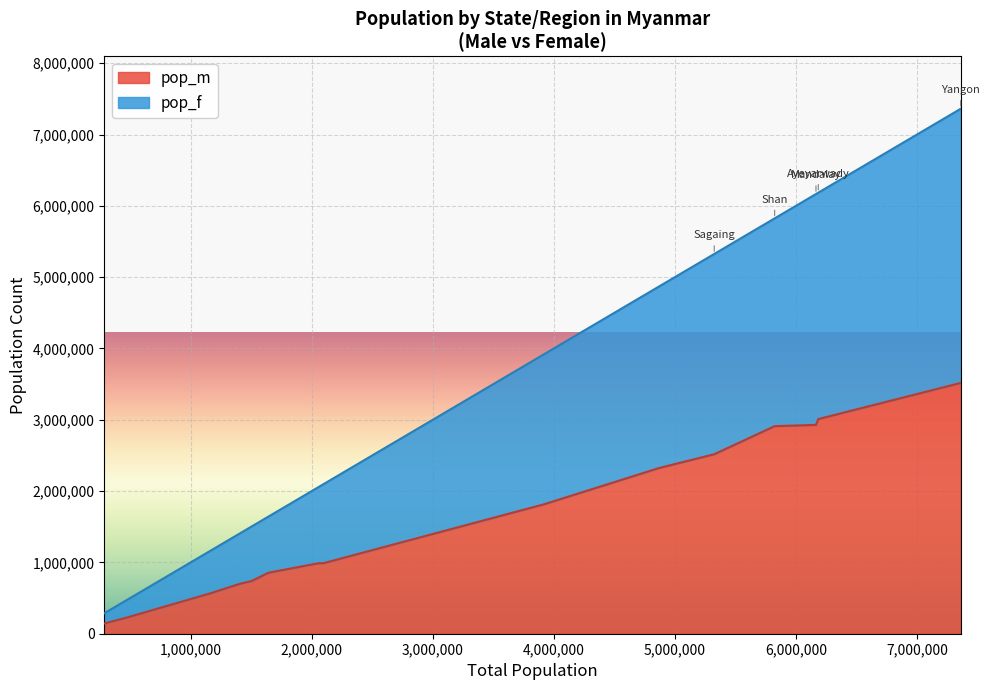

What is the difference between the highest and lowest values at Rakhine?

119403